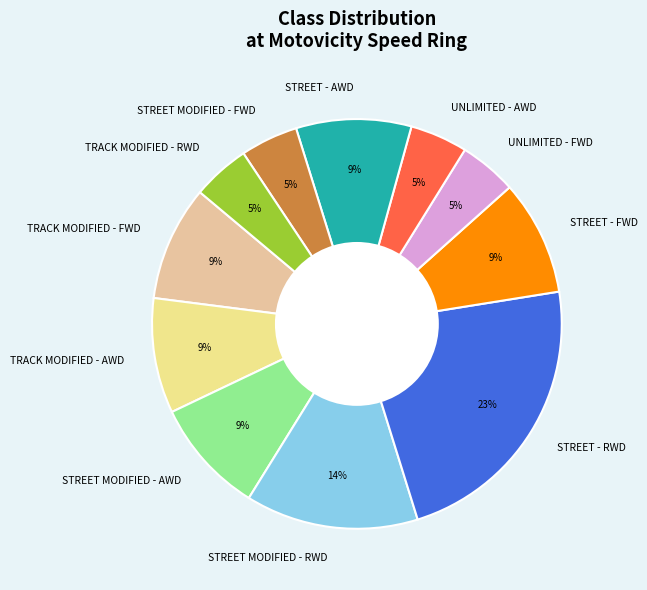

To the nearest percent, what is the difference between the largest and smallest slice percentages?

18%